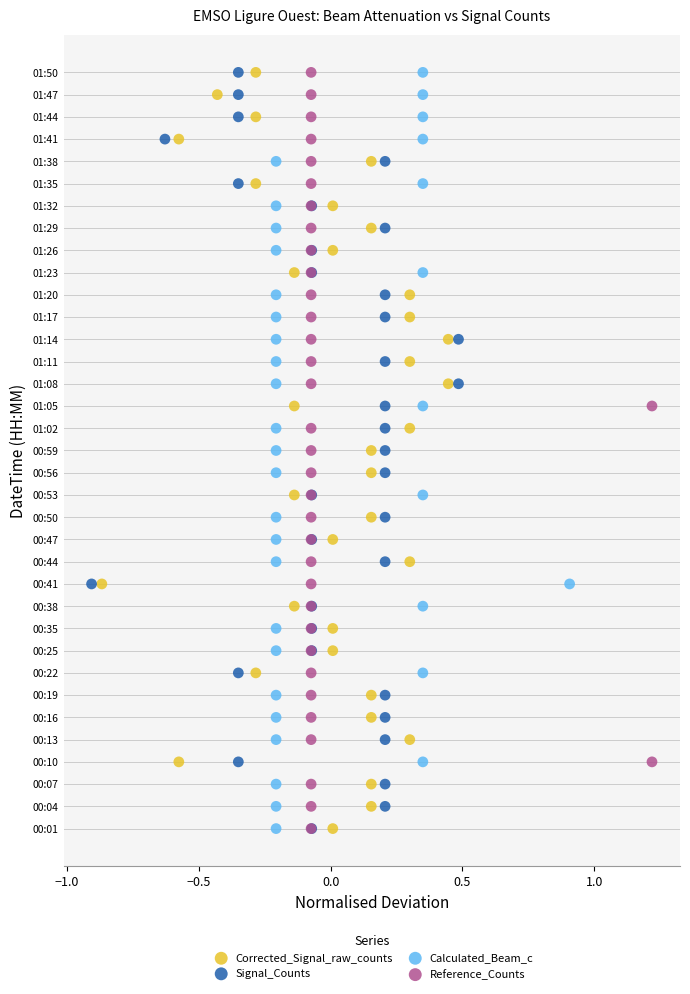

What are all the series names shown in the legend?

Corrected_Signal_raw_counts, Signal_Counts, Calculated_Beam_c, Reference_Counts